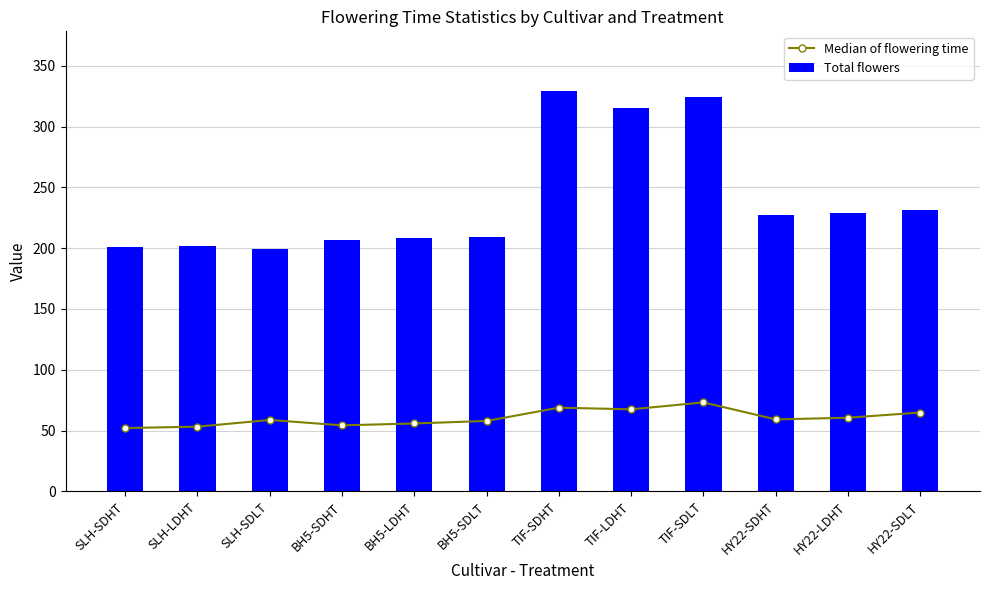

Are the bars horizontal?

No